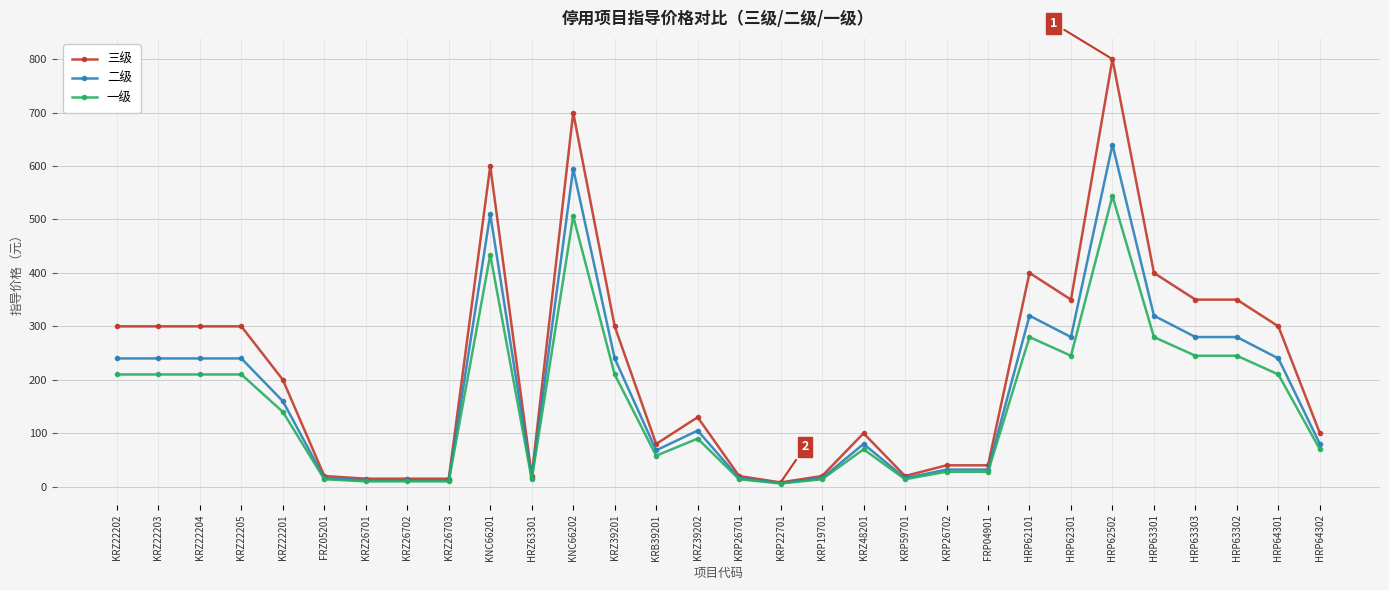

True or false: 一级 has a value of 678 at KNC66202.

False